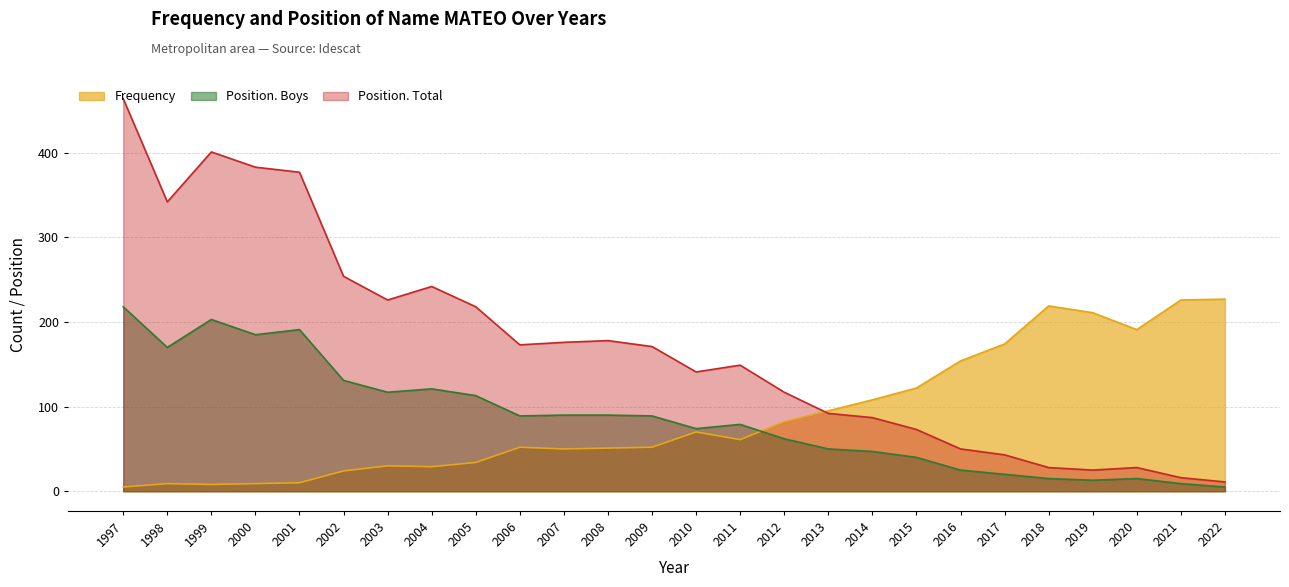

True or false: Position. Boys and Position. Total cross at least once.

False